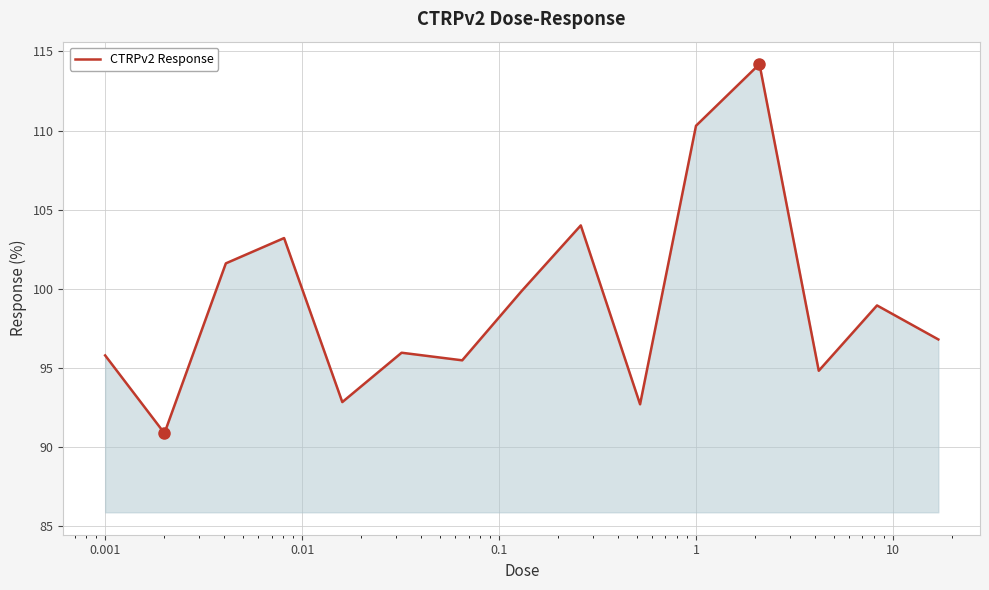

How many lines are shown in the chart?

1